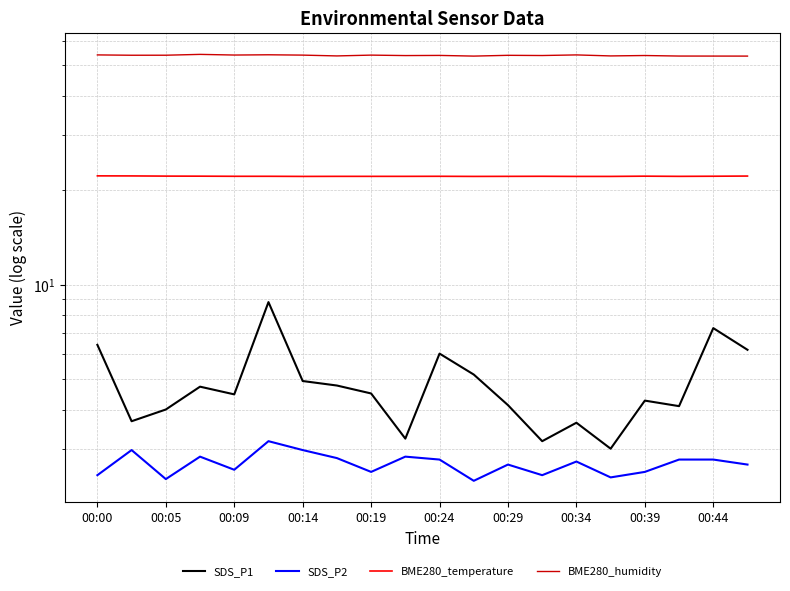

Is the value of SDS_P1 at 18 greater than the value of SDS_P2 at 17?

Yes